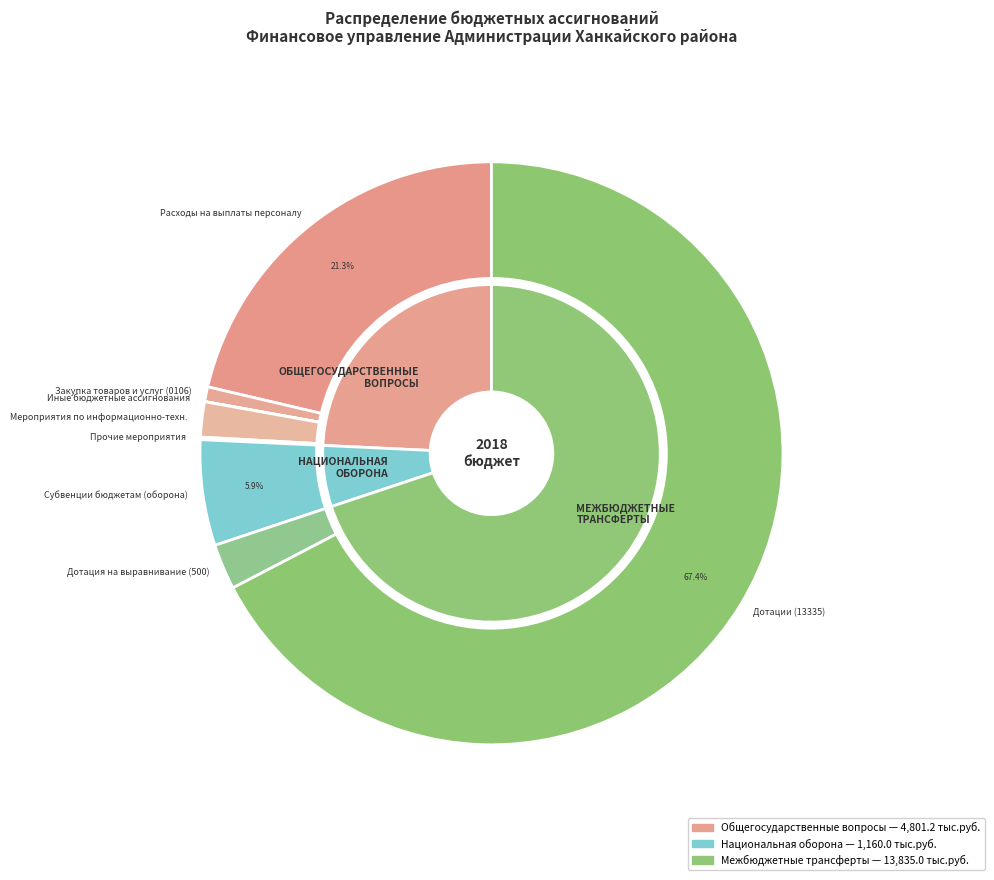

Does any single category account for the majority?

No